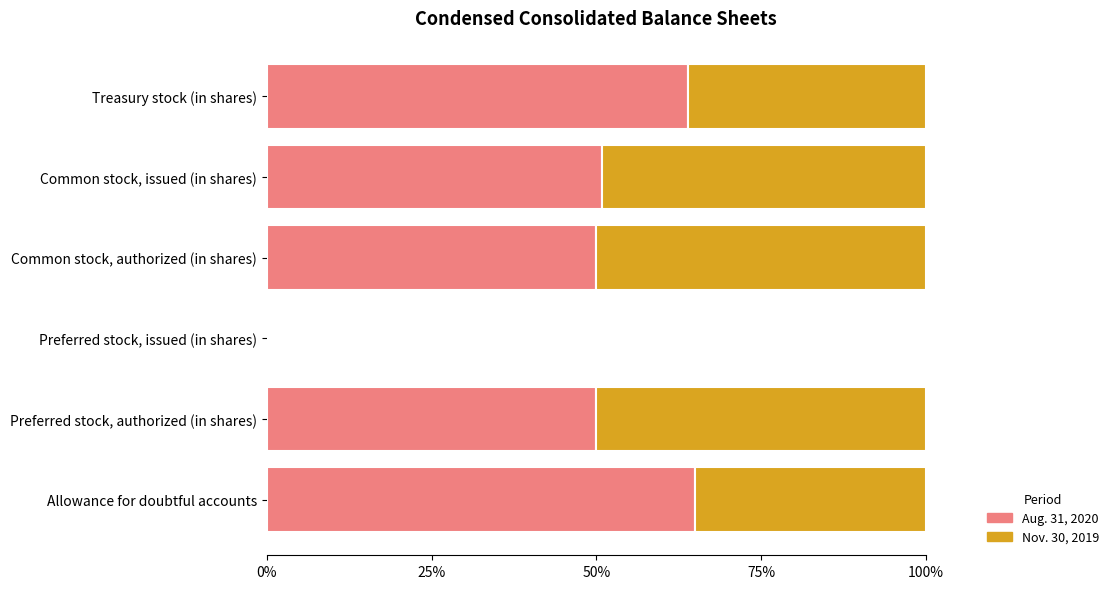

What is the difference between the maximum and second lowest values in the Nov. 30, 2019 series?

0.1